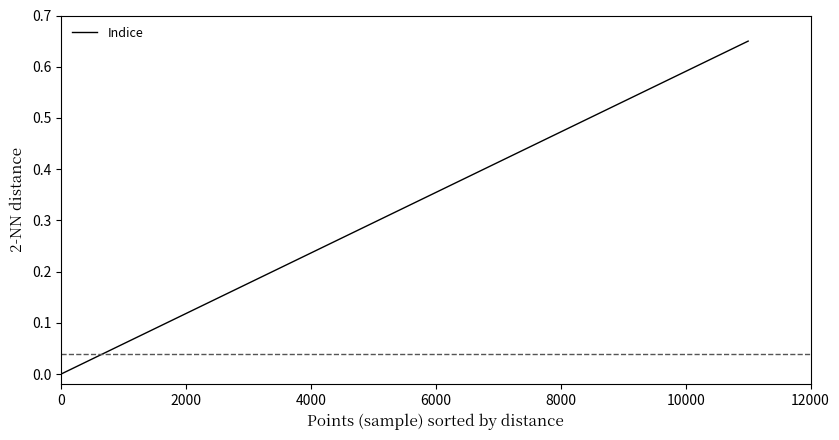

Is it true that the value at 0 is 0.0?

True